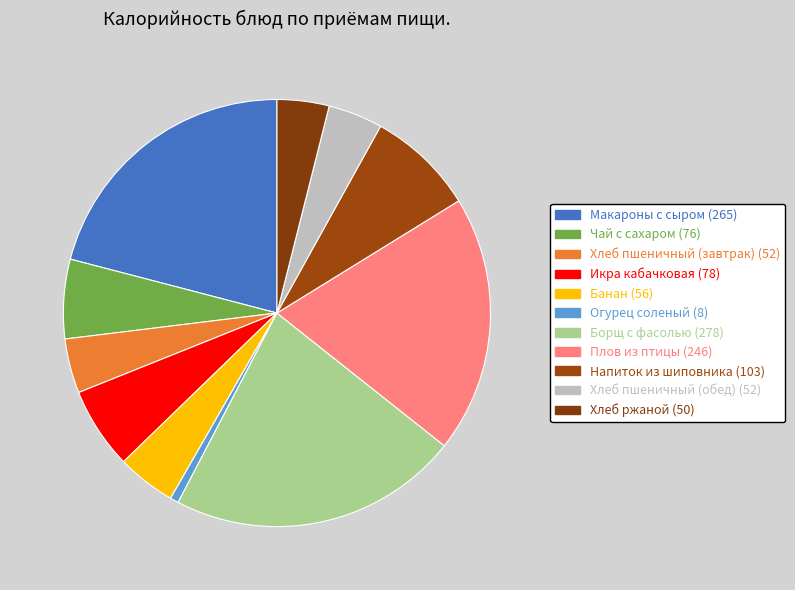

Which category has the smallest portion of the pie?

Огурец соленый